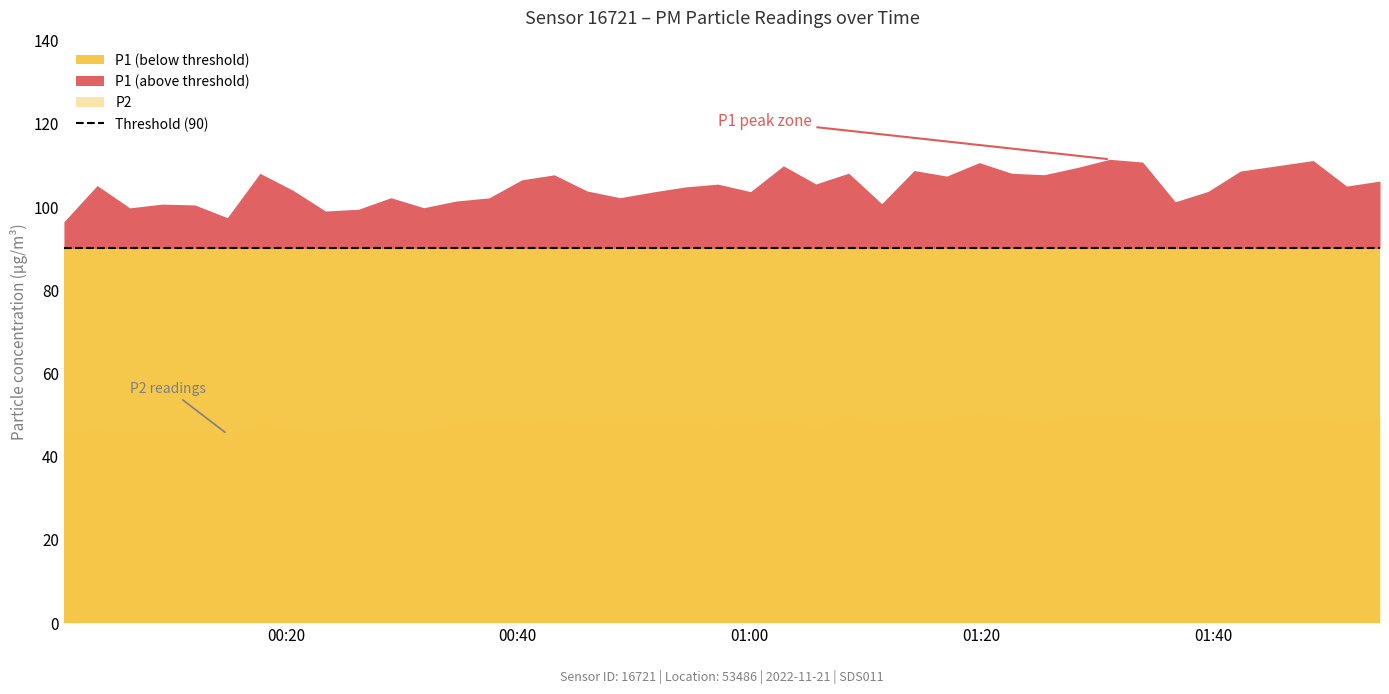

Reading left to right, list all the values displayed in this chart.

P1: 96.4	105.1	99.7	100.6	100.4	97.4	108.0	104.0	99.0	99.4	102.2	99.8	101.4	102.1	106.5	107.7	103.8	102.2	103.5	104.8	105.4	103.6	109.8	105.5	108.1	100.7	108.7	107.4	110.6	108.0	107.7	109.4	111.4	110.7	101.2	103.7	108.6	111.1	105.0	106.2
P2: 45.6	46.6	46.0	46.0	46.0	45.4	47.7	46.7	46.1	47.0	46.3	46.5	47.9	49.3	48.2	48.7	47.8	47.7	47.6	47.7	47.4	47.9	49.2	46.9	50.0	47.7	48.9	49.1	50.5	49.1	48.2	50.3	50.1	49.4	48.7	48.8	49.0	49.4	47.6	49.5